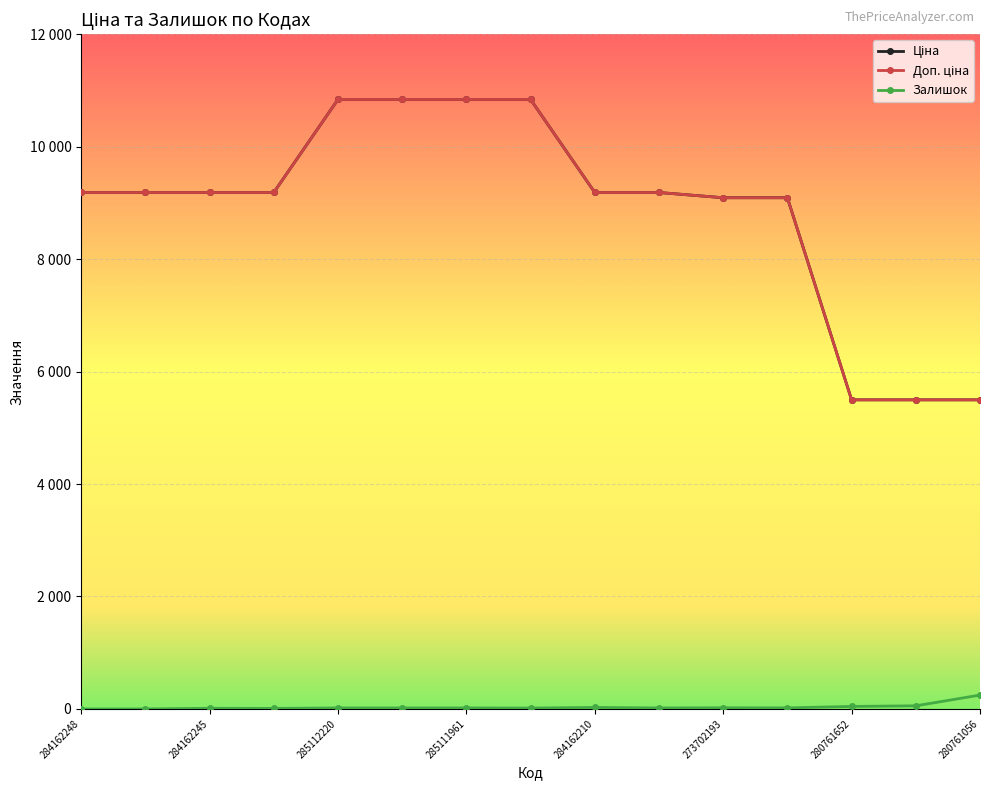

Does the chart have visible grid lines?

Yes